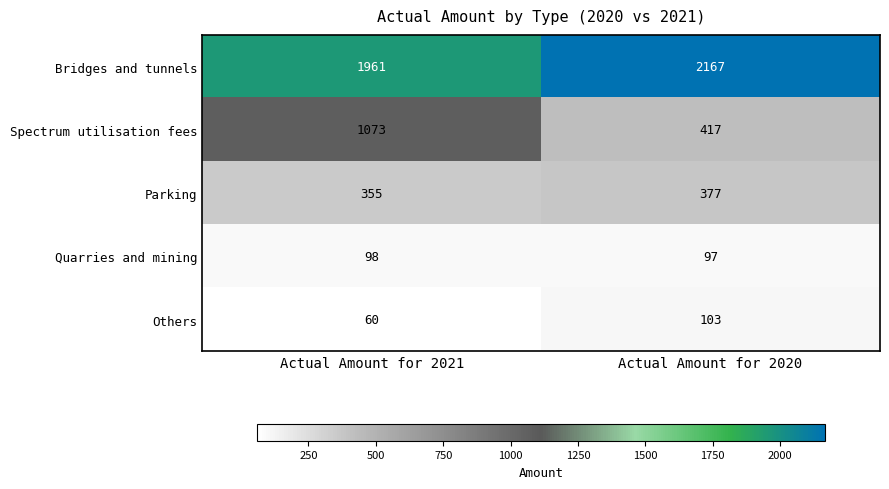

The Others series shows 60 at Actual Amount for 2021. True or false?

True